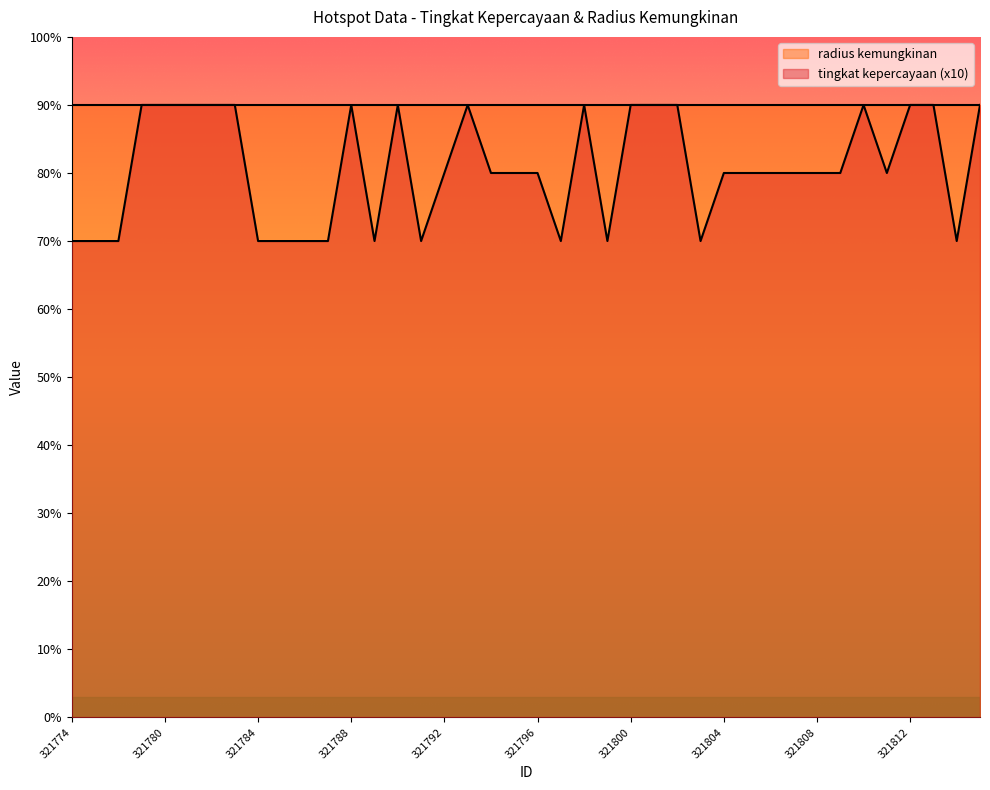

How many values are below 80?

13